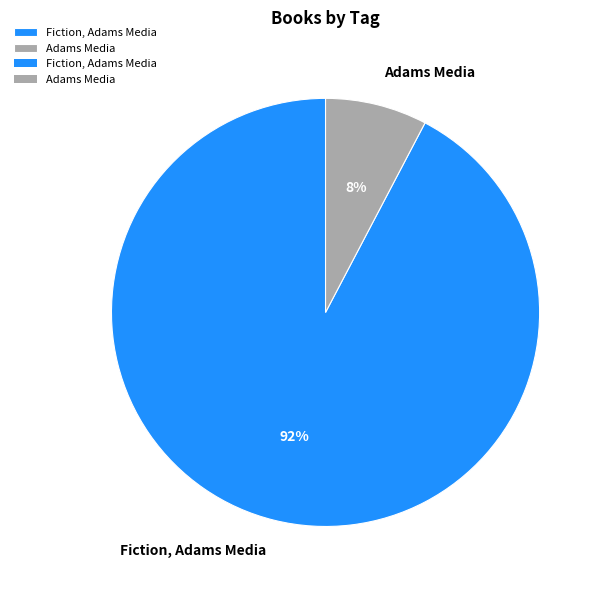

Which slice is the largest?

Fiction, Adams Media